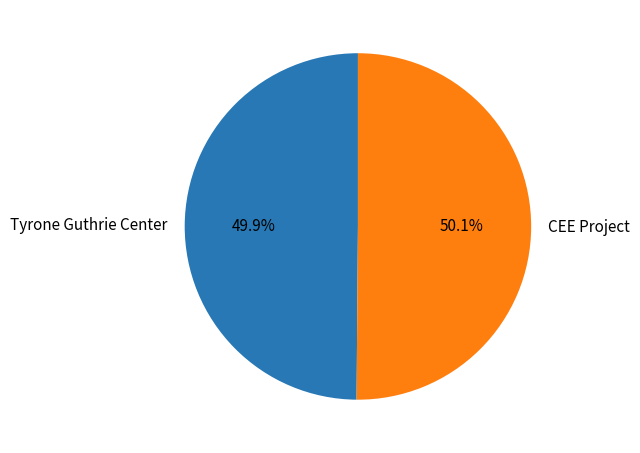

How many segments does this pie chart have?

2